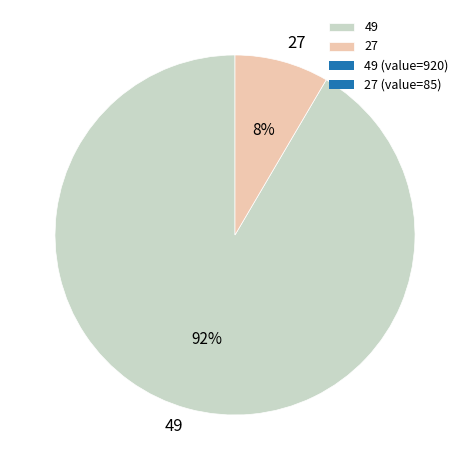

Count the number of slices in the pie.

2